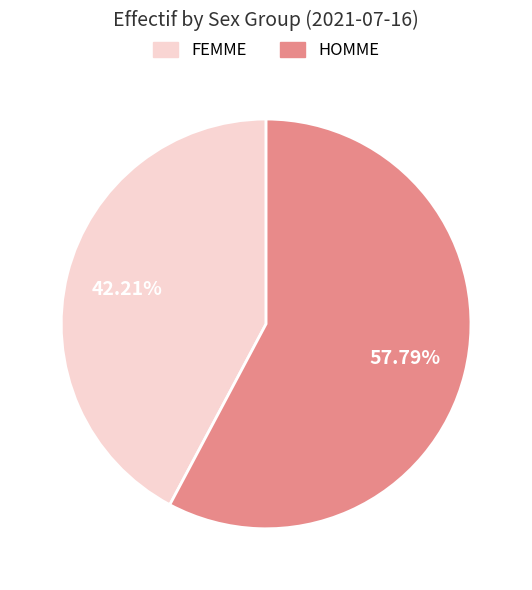

To the nearest percent, what is the average slice percentage?

50%